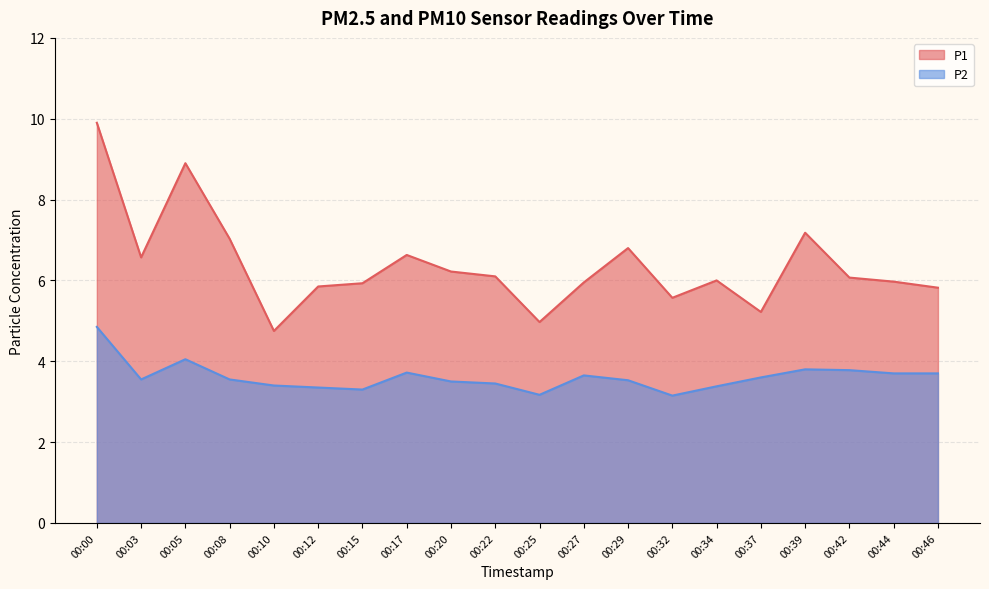

Between 00:05 and 00:25, which series saw the biggest shift?

P1